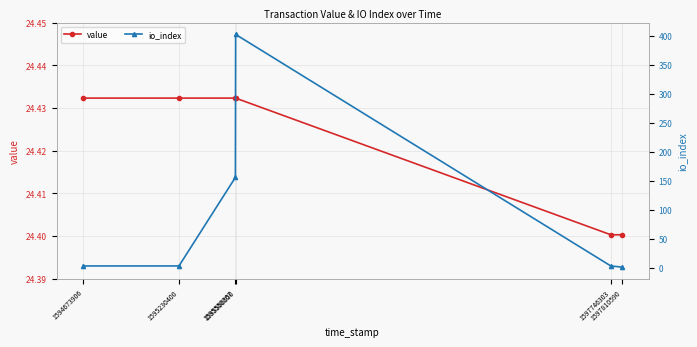

List the labels in order of io_index value, largest first.

1595560550, 1595559207, 1594673906, 1595230400, 1597746303, 1597810590